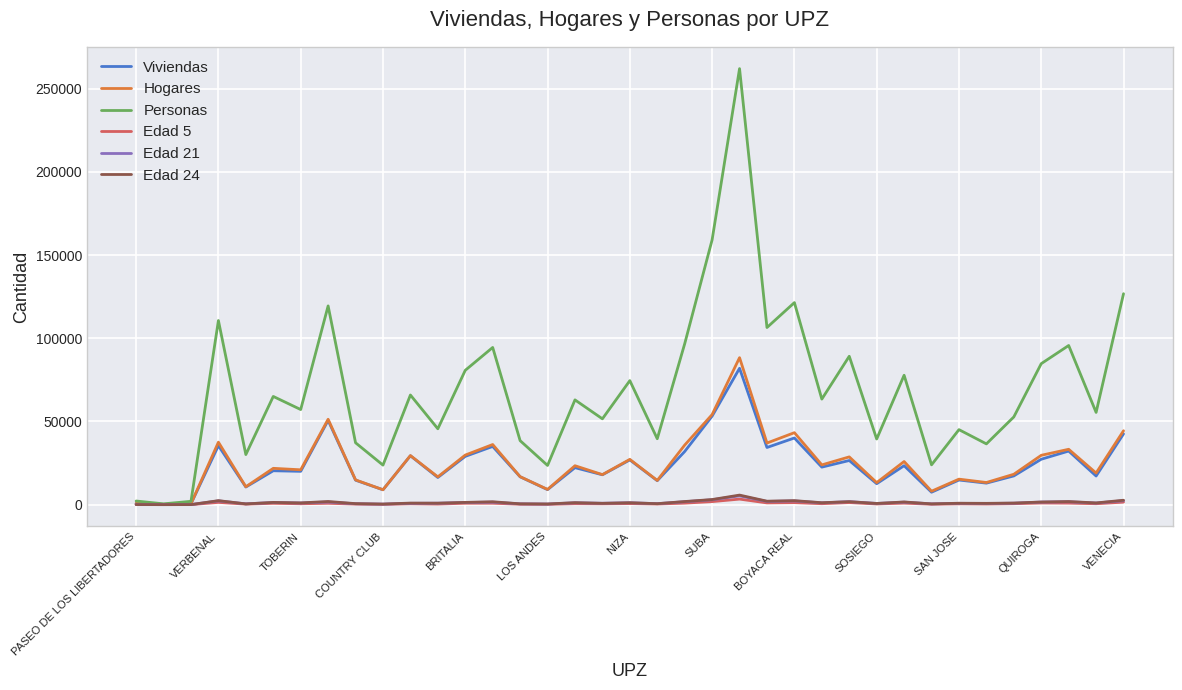

How many series are shown in this chart?

6